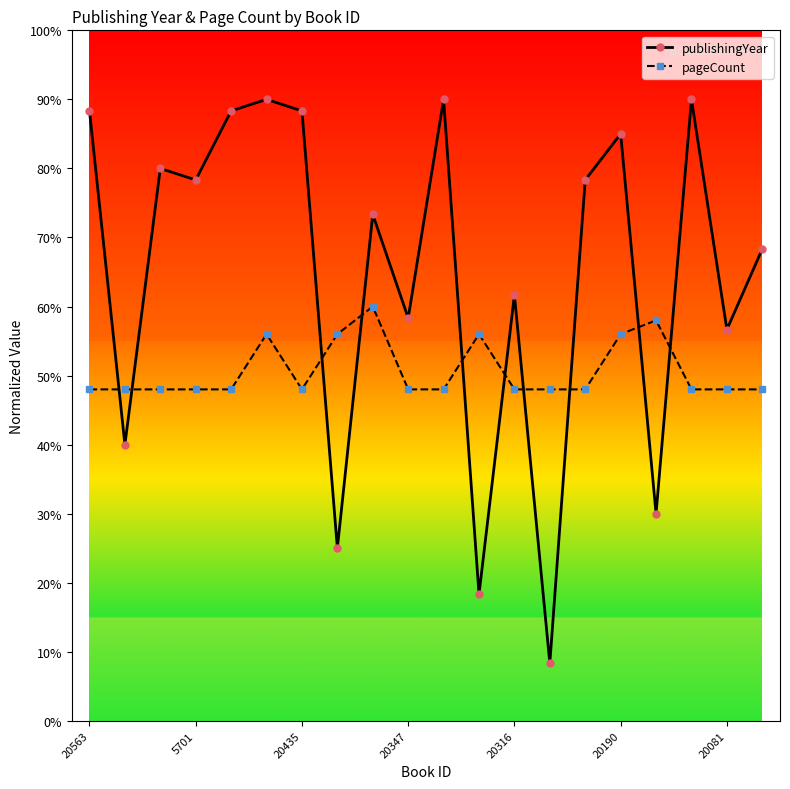

After their last crossing, which series has the higher values: publishingYear or pageCount?

publishingYear